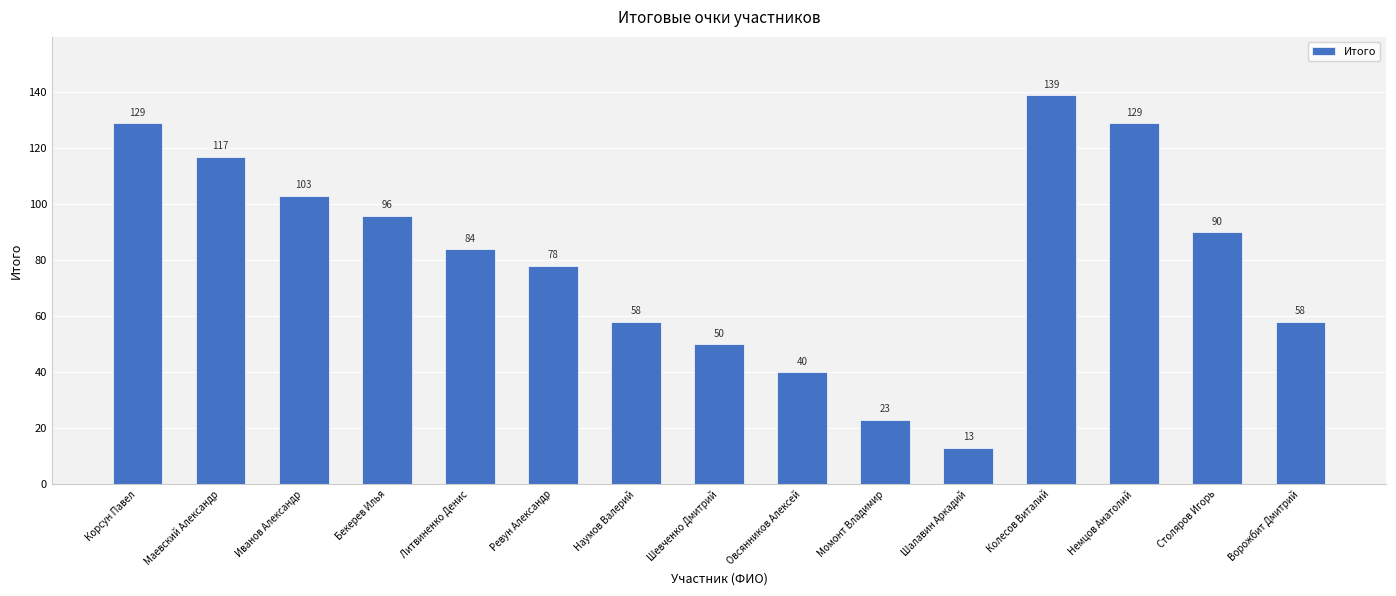

Reading left to right, what are all the values shown in this chart?

Корсун Павел=129	Маевский Александр=117	Иванов Александр=103	Бекерев Илья=96	Литвиненко Денис=84	Ревун Александр=78	Наумов Валерий=58	Шевченко Дмитрий=50	Овсянников Алексей=40	Момонт Владимир=23	Шалавин Аркадий=13	Колесов Виталий=139	Немцов Анатолий=129	Столяров Игорь=90	Ворожбит Дмитрий=58